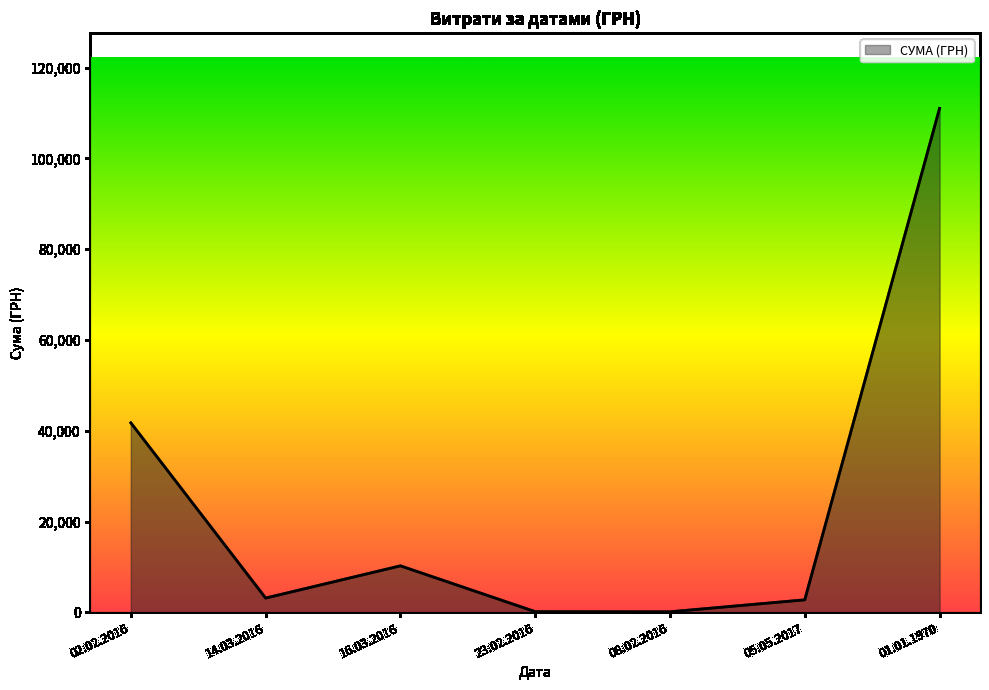

How many lines are shown in the chart?

1